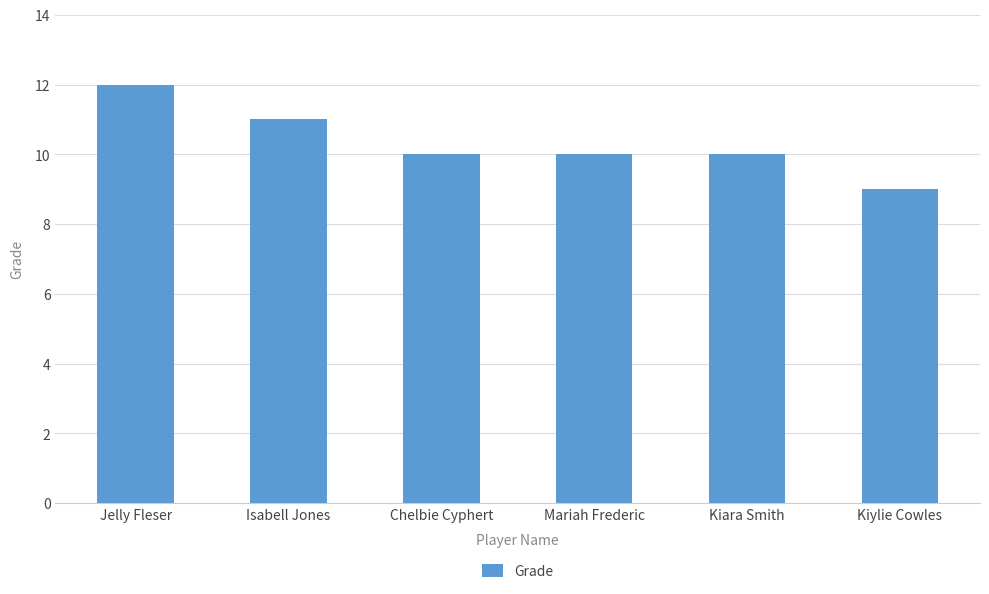

Count the values in the range 10 to 11.

4